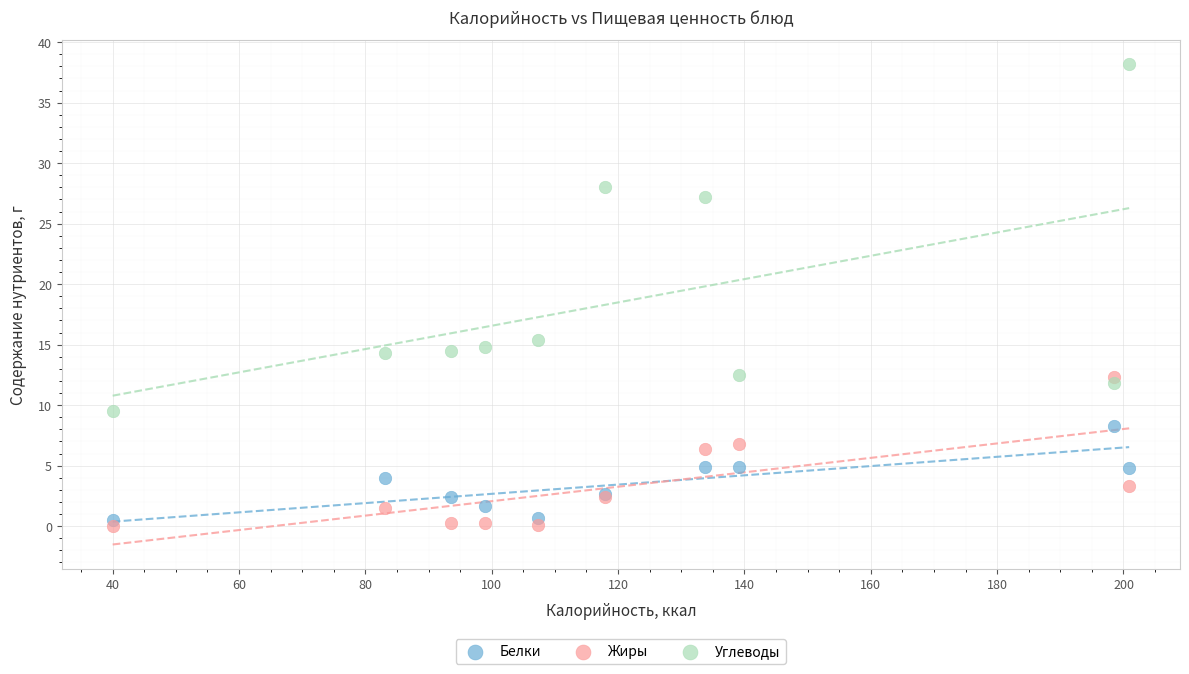

What is the X range (max minus min) for the scatter plot?

160.9